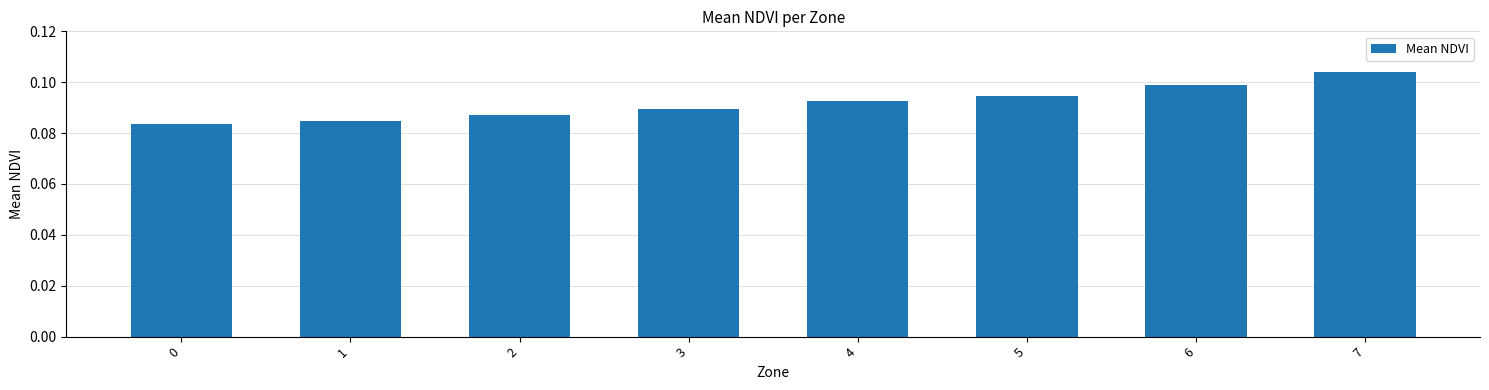

Rank the categories by value from highest to lowest.

7, 6, 5, 4, 3, 2, 1, 0